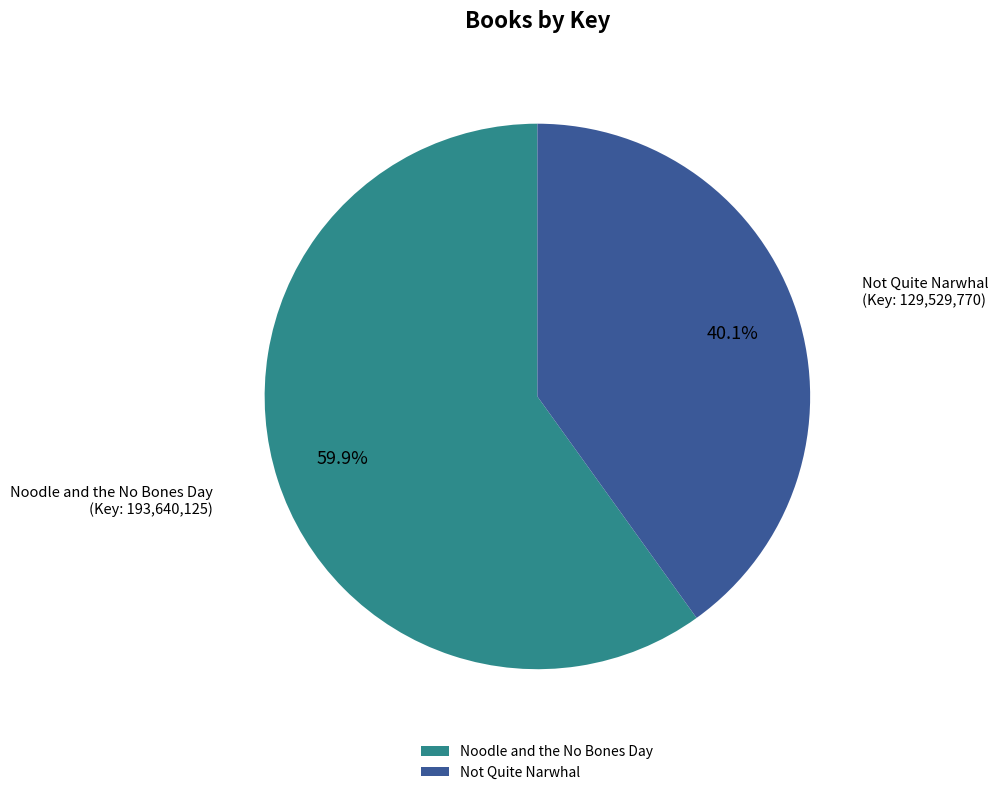

The Not Quite Narwhal slice represents 33% of the pie. True or false?

False